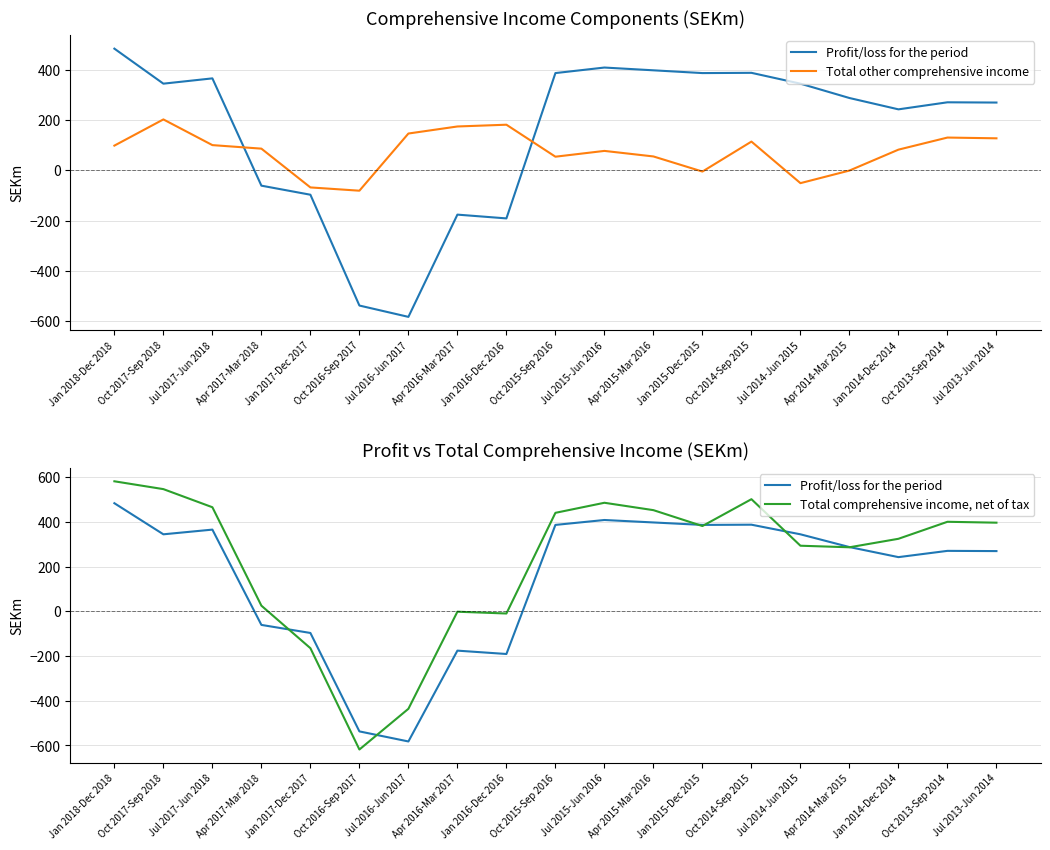

True or false: Total comprehensive income, net of tax and Profit/loss for the period cross at least once.

True